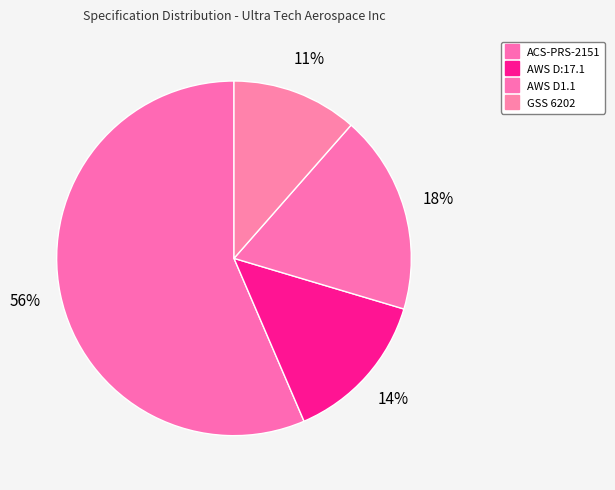

How much of the chart is everything except ACS-PRS-2151?

43.5%